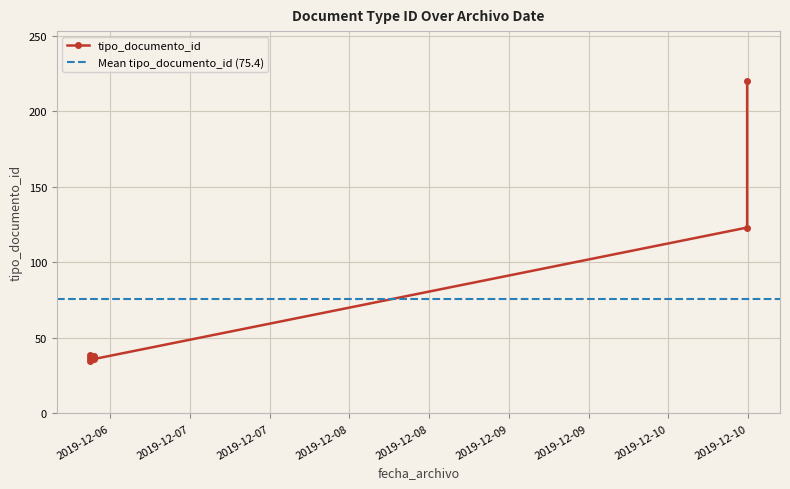

Where does the data first go above 38?

2019-12-10 11:51:13